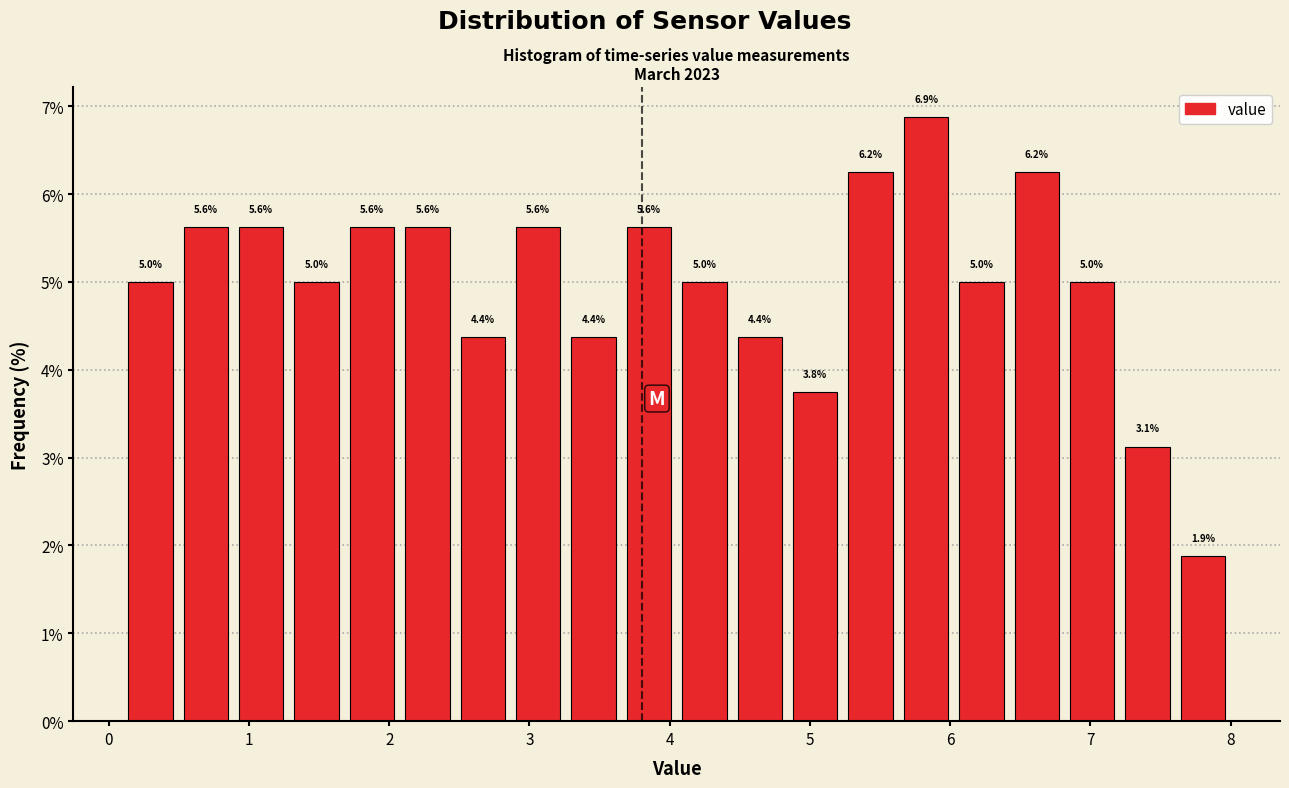

Read against the x-axis, roughly where is the centre of the tallest bar?

5.8